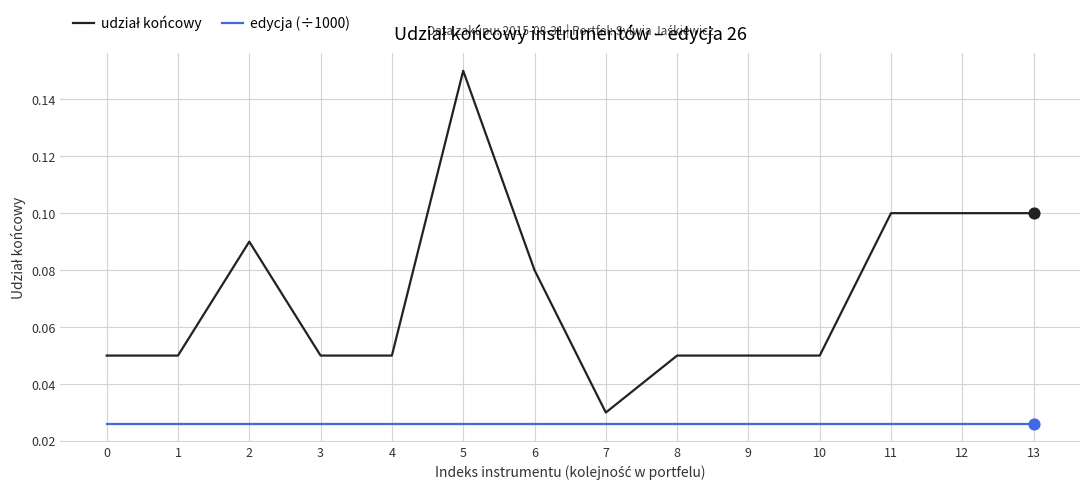

At which category is the sum across all series the highest?

5